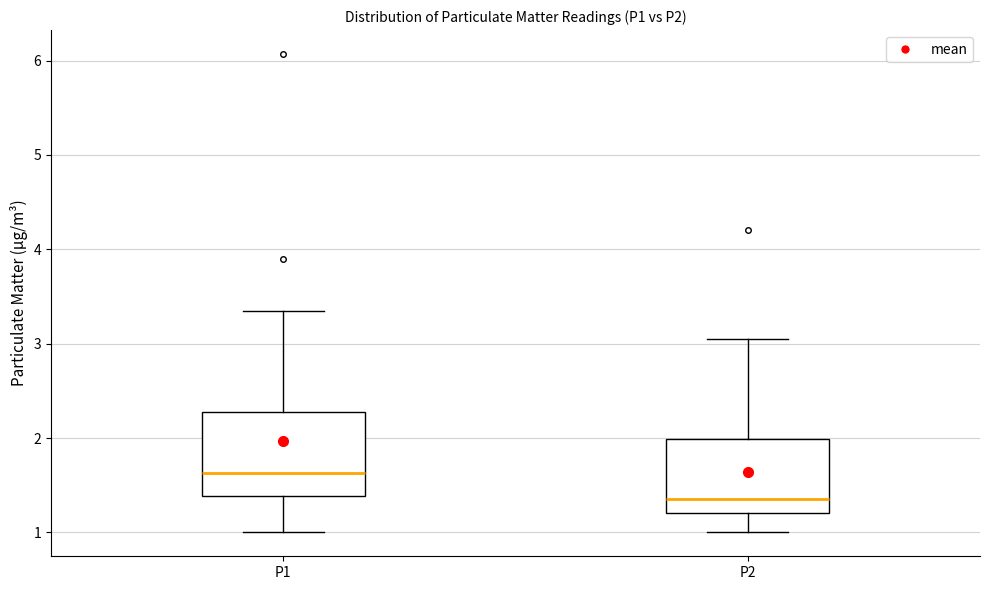

Reading left to right, transcribe this box plot: for each box, give where its median line is, the range the box spans, and where its two whiskers end, as read against the y-axis. The values are not printed on the chart, so give them approximately, as read against the axis.

P1: median 1.6, box 1.4 to 2.3, whiskers 1.0 to 3.4
P2: median 1.4, box 1.2 to 2.0, whiskers 1.0 to 3.1